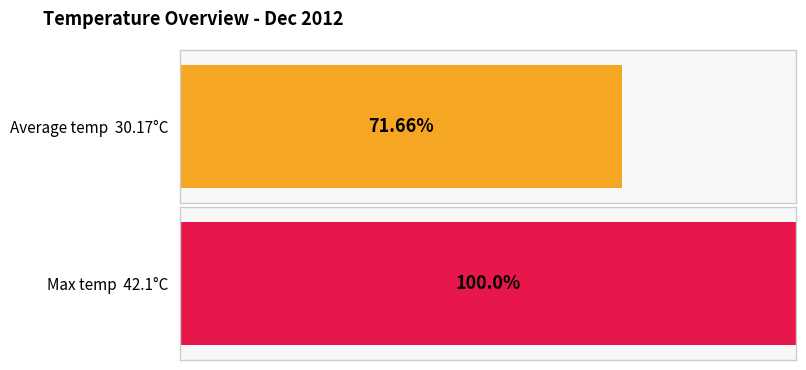

Which series has the widest spread of values?

Average temp